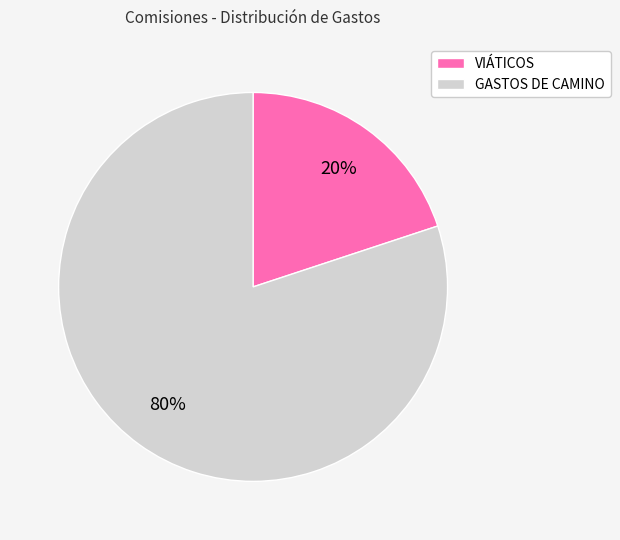

True or false: GASTOS DE CAMINO accounts for 80% of the total.

True